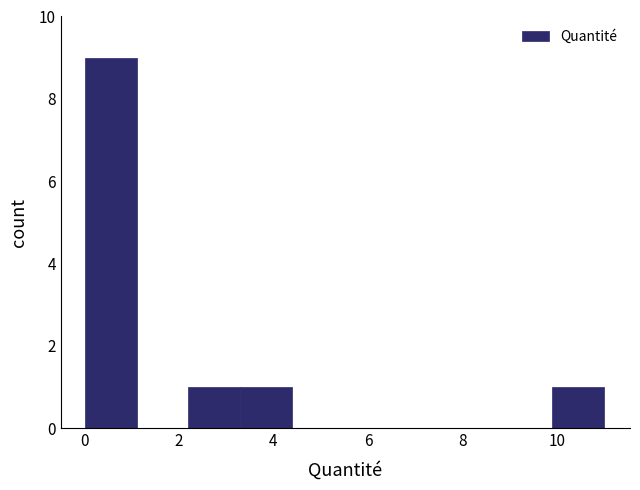

Which range on the x-axis has the tallest bar?

0.0 to 1.2